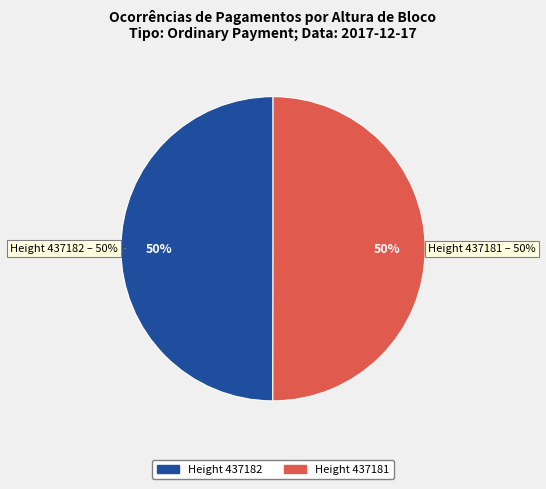

How much of the chart is everything except 437182?

50.0%